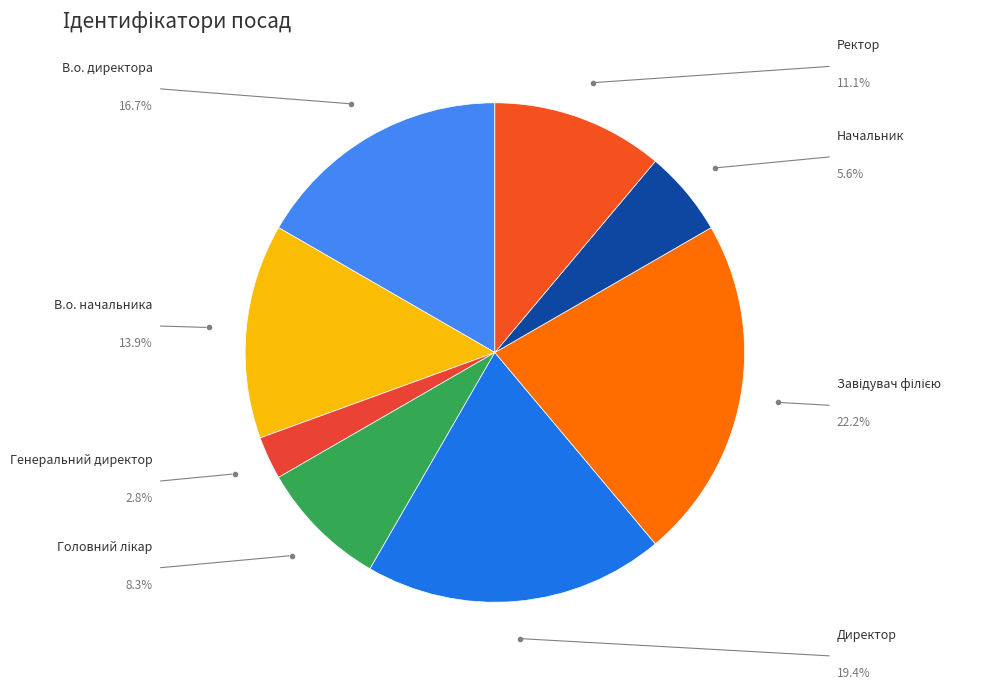

Does any single category account for the majority?

No